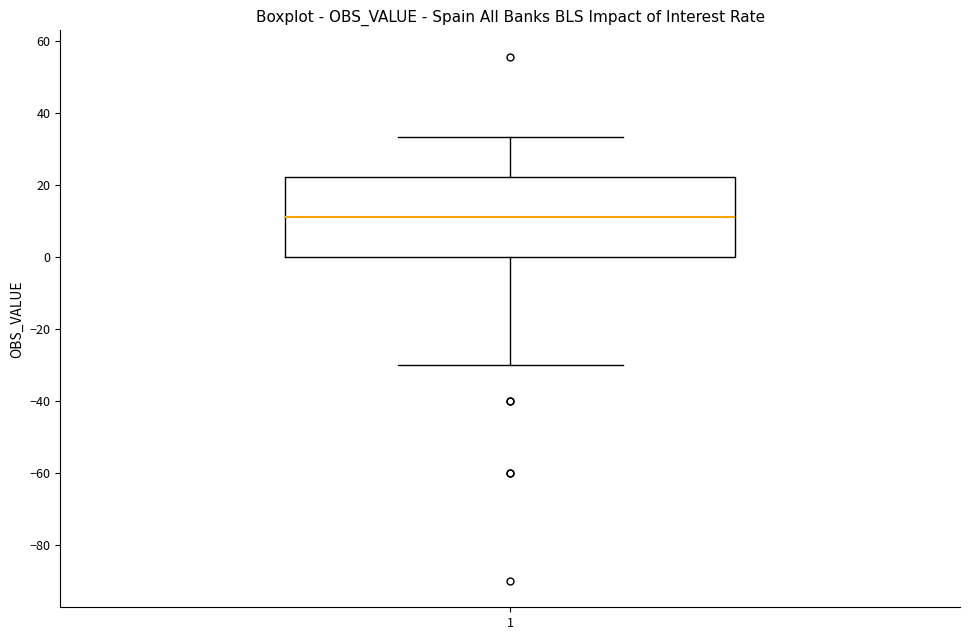

Transcribe this box plot: give where the median line is, the range the box spans, and where the two whiskers end, as read against the y-axis. The values are not printed on the chart, so give them approximately, as read against the axis.

median 12, box 0 to 22, whiskers -30 to 34